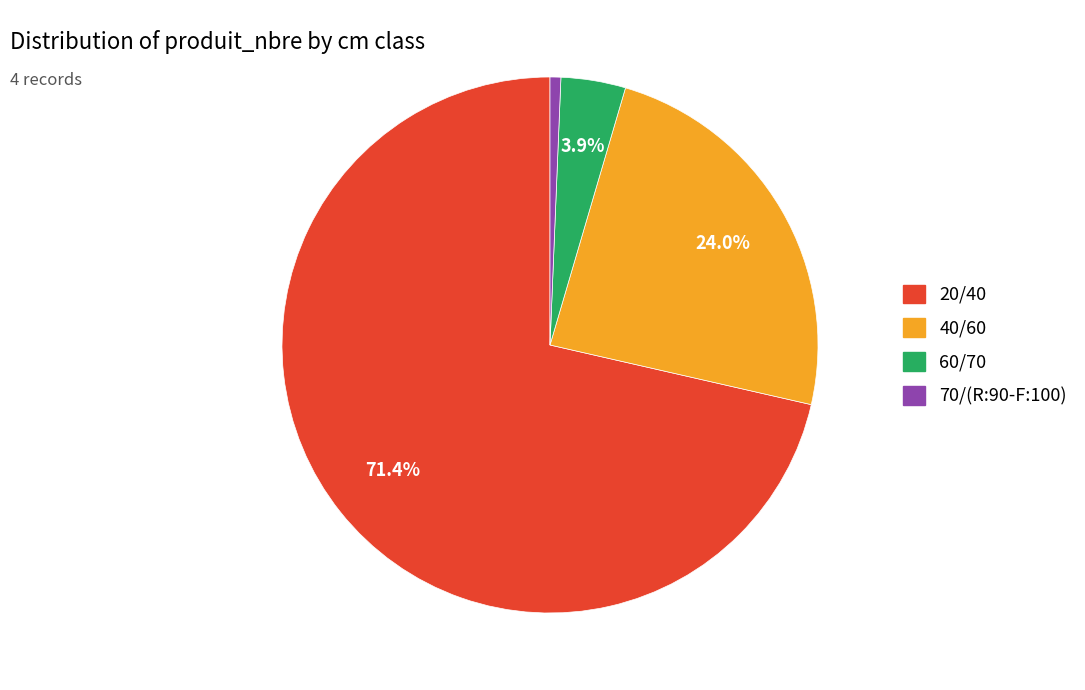

Combined, do 40/60 and 70/(R:90-F:100) account for over 50%?

No